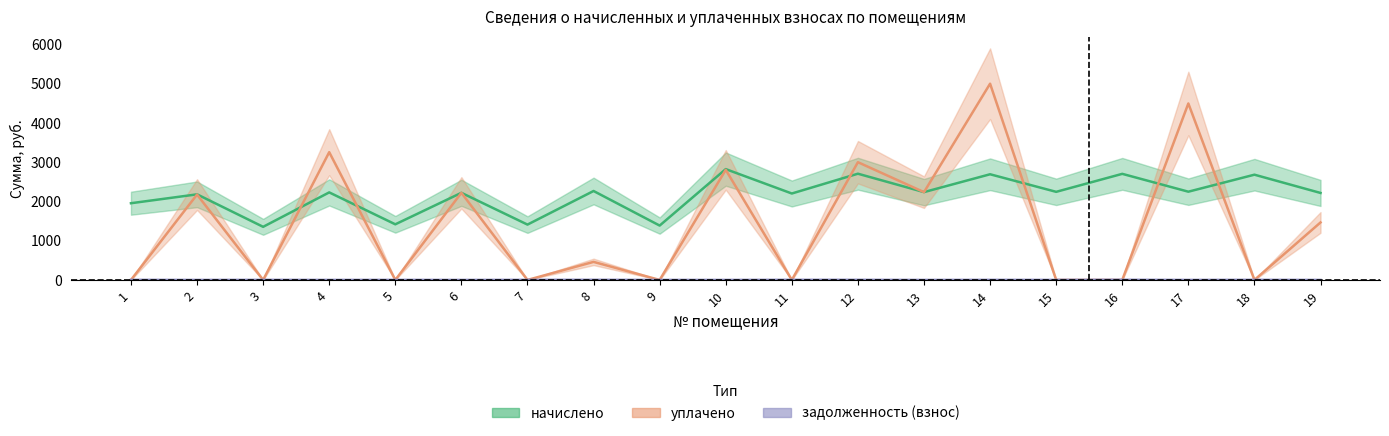

How many values in the задолженность (взнос) series are below 1?

9